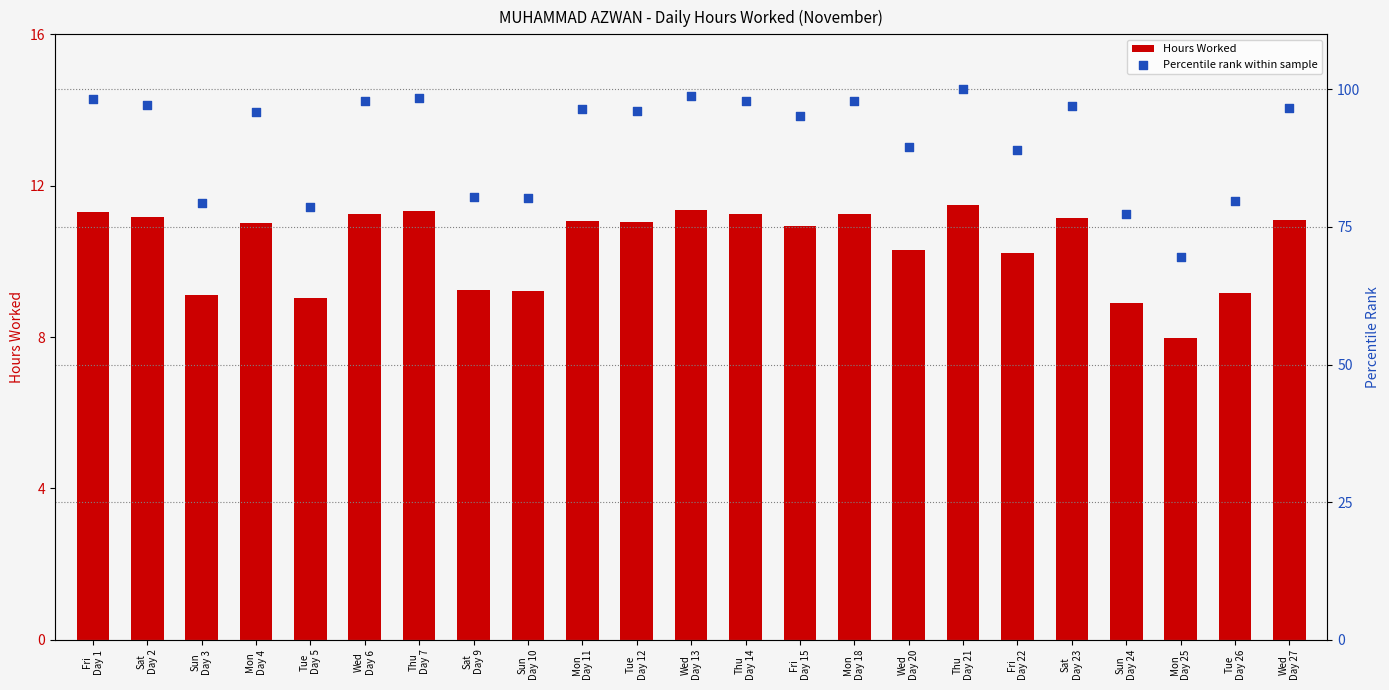

What are all the series names shown in the legend?

Hours Worked, Percentile rank within sample